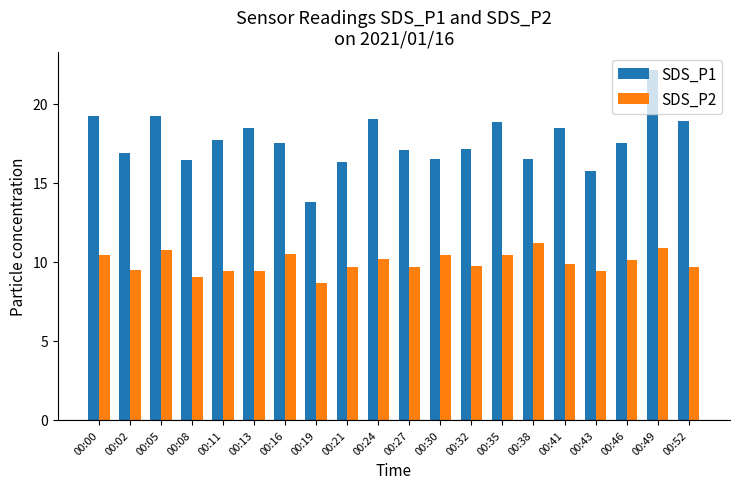

How many groups of bars are there?

20